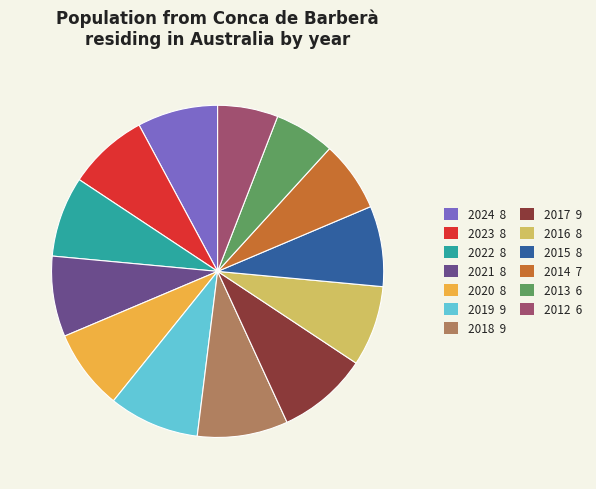

Is it true that 2013 is 6% of the pie?

True